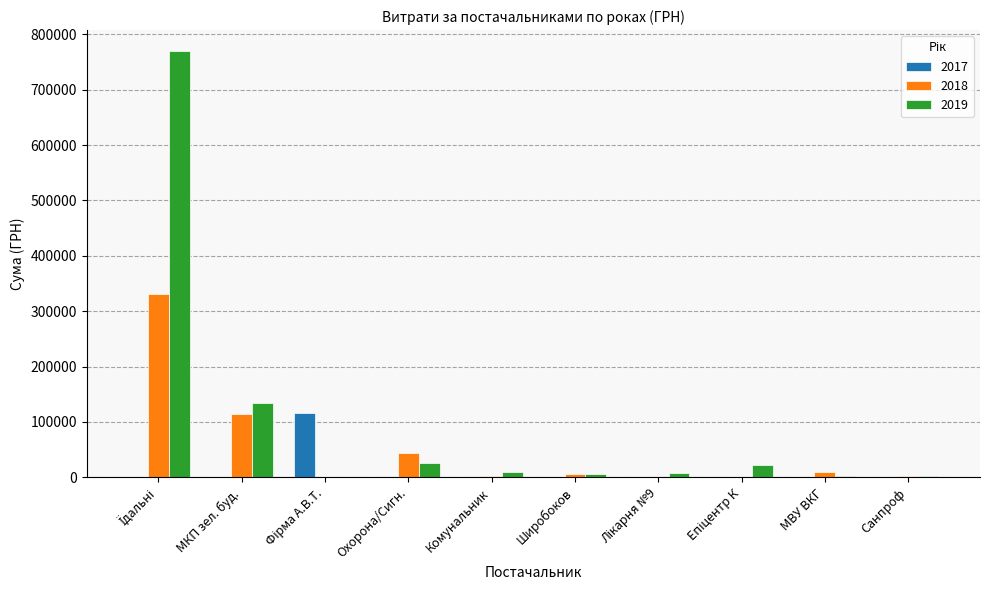

What is the sum of all 2017 values?

117996.4